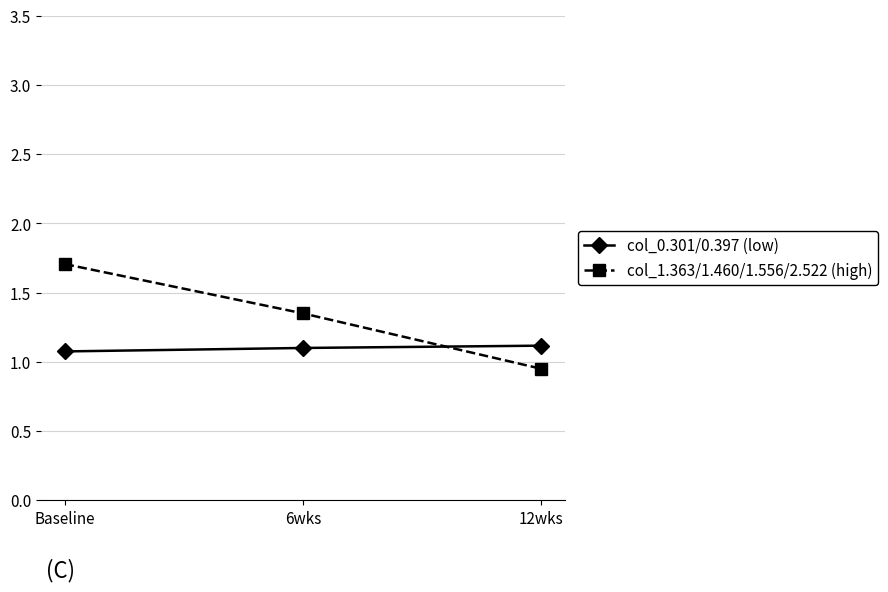

How many col_0.301/0.397 (low) values are between 1 and 2?

3